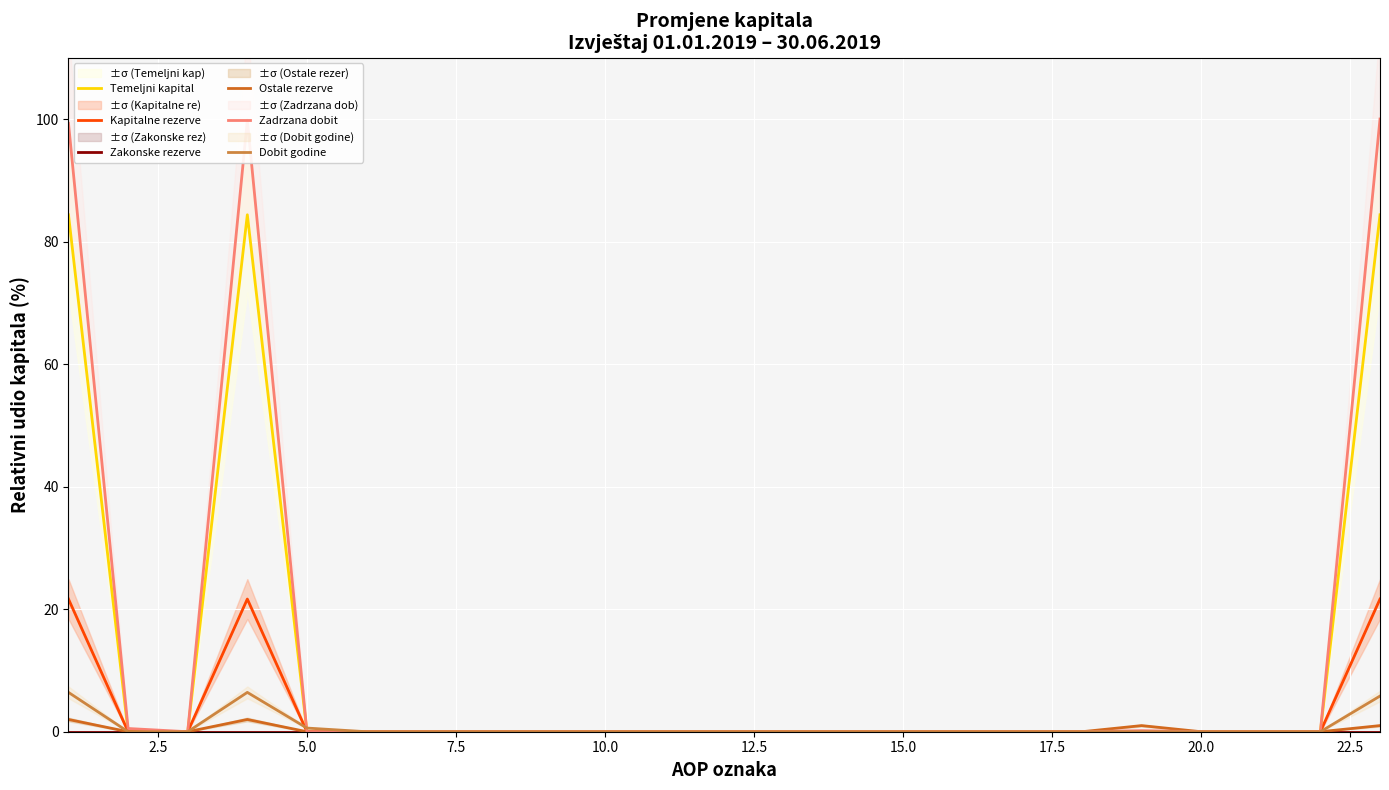

Is it true that Zadrzana dobit equals 63.8 at 20.0?

False